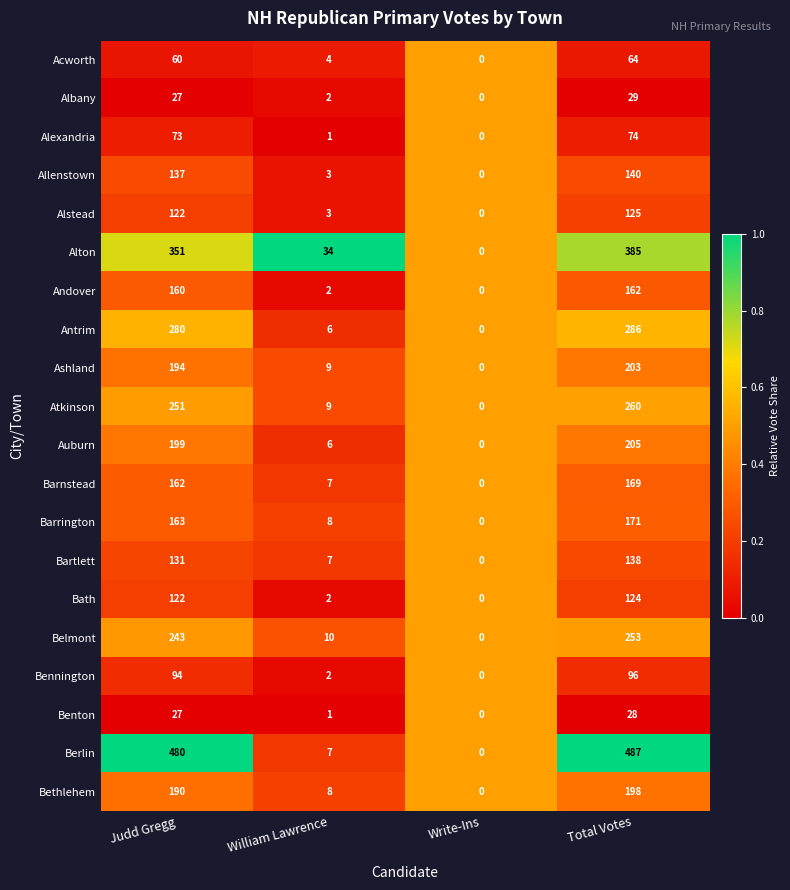

Rank the series by their maximum value, from highest to lowest.

Berlin, Alton, Antrim, Atkinson, Belmont, Auburn, Ashland, Bethlehem, Barrington, Barnstead, Andover, Allenstown, Bartlett, Alstead, Bath, Bennington, Alexandria, Acworth, Albany, Benton